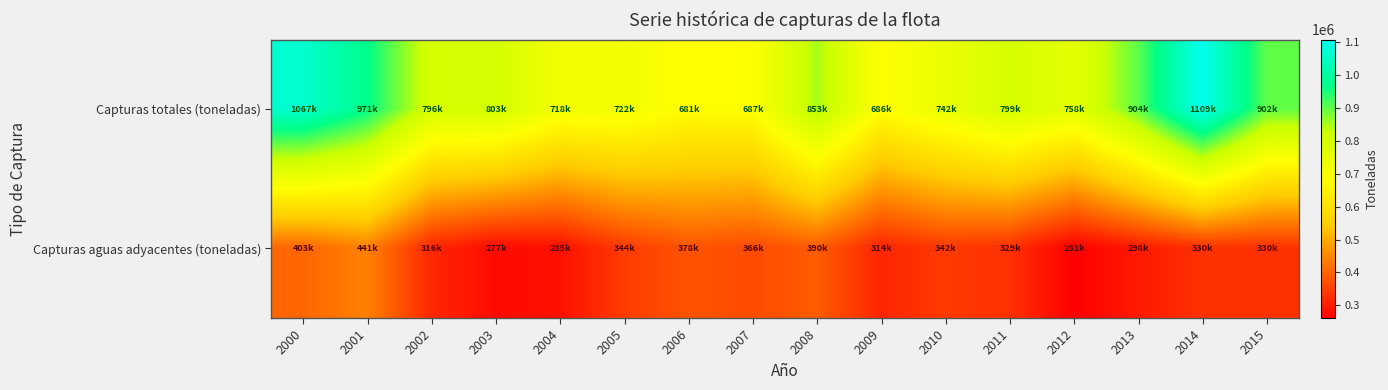

Rank the series by their average value, from lowest to highest.

Capturas aguas adyacentes (toneladas), Capturas totales (toneladas)